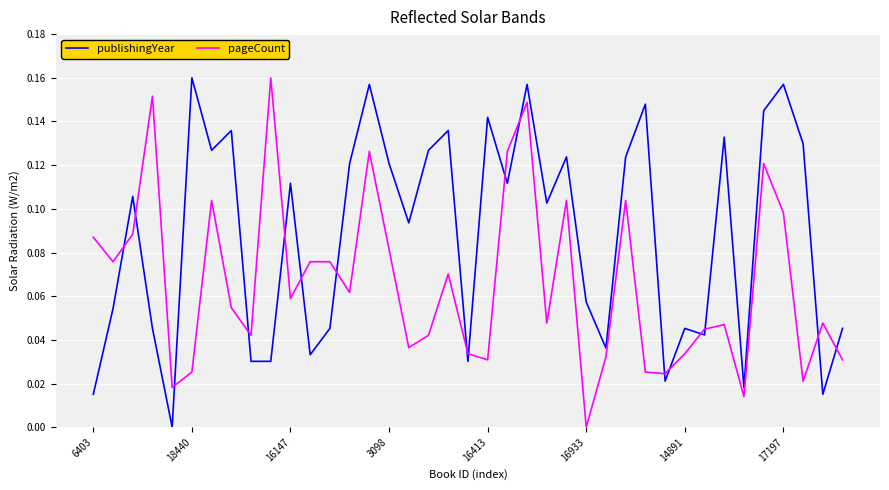

Which series ends up on top after the final intersection of publishingYear and pageCount?

publishingYear